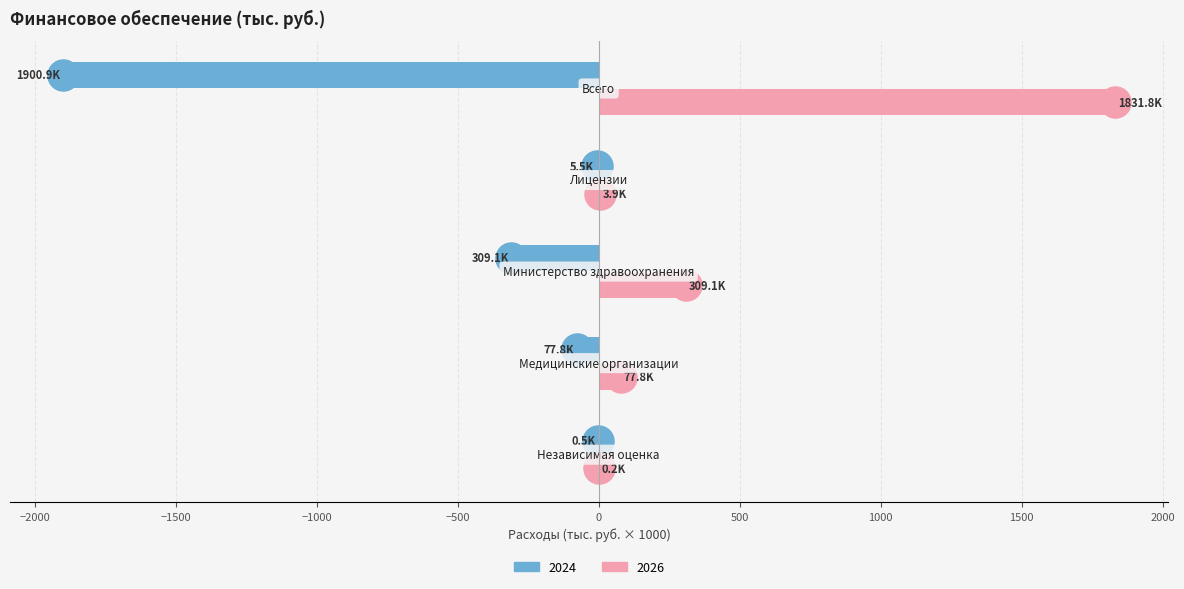

Which series has the largest total across all categories?

2026